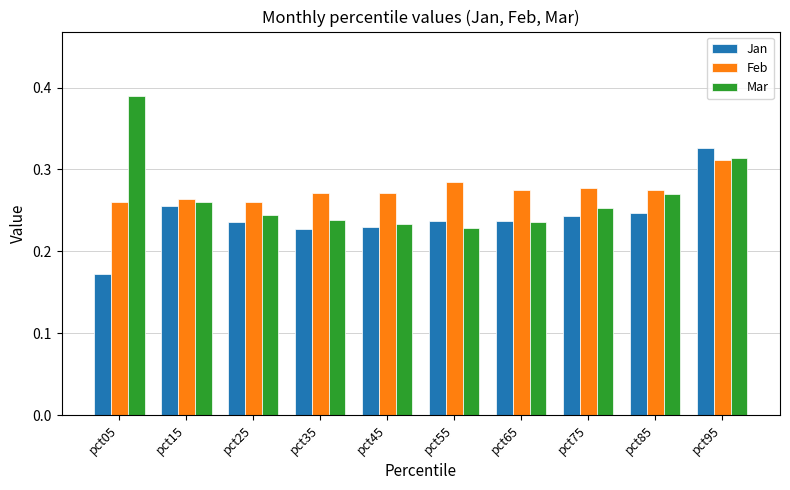

What is the total value across all series at pct75?

0.8